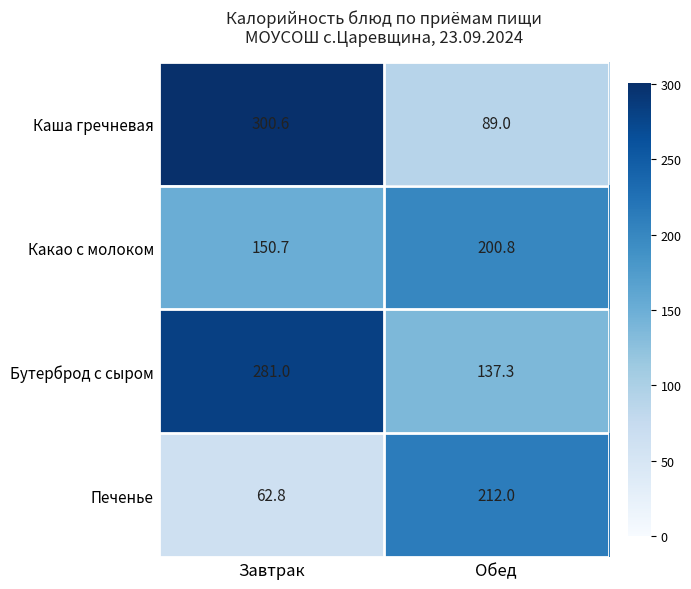

What is the total value across all series at Обед?

639.1